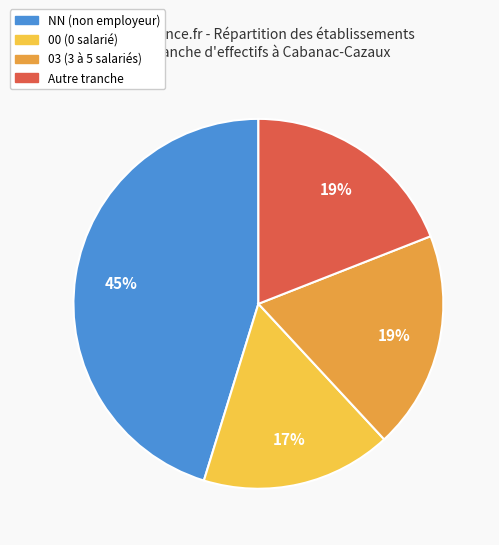

Count the number of slices in the pie.

4